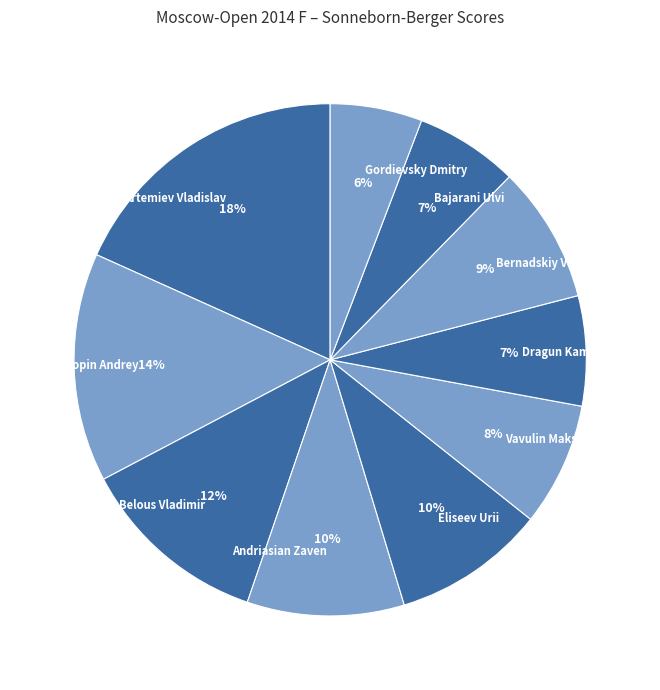

To the nearest percent, what is the difference between the largest and smallest slice percentages?

12%